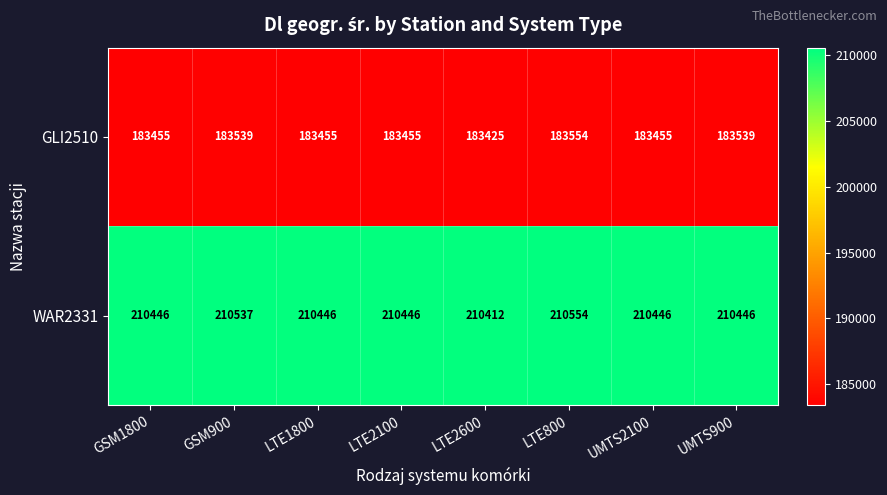

What is the total value across all series at GSM1800?

393901